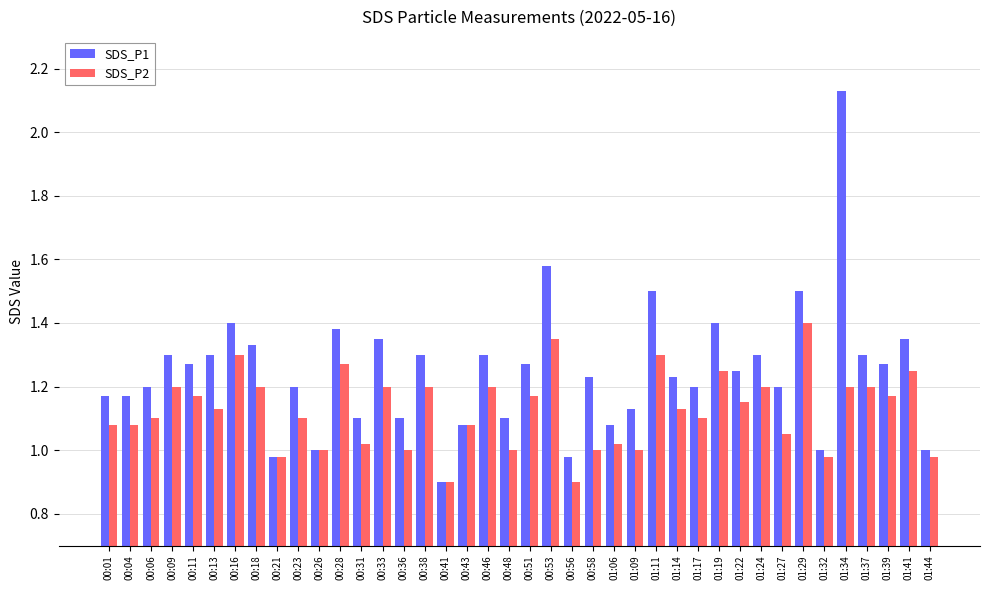

How many series are shown in this chart?

2